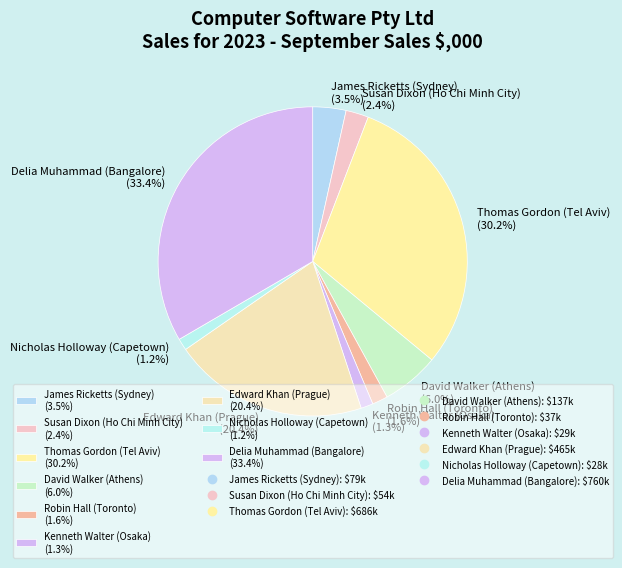

To the nearest percent, what percentage of the pie is Thomas Gordon (Tel Aviv)?

30%